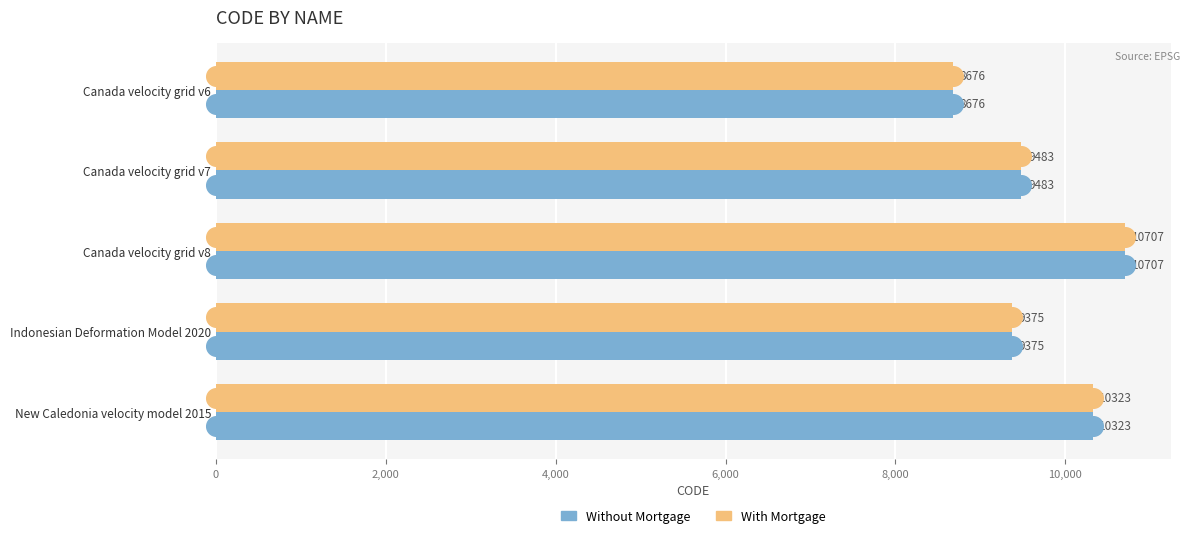

Which series has the largest total across all categories?

Without Mortgage